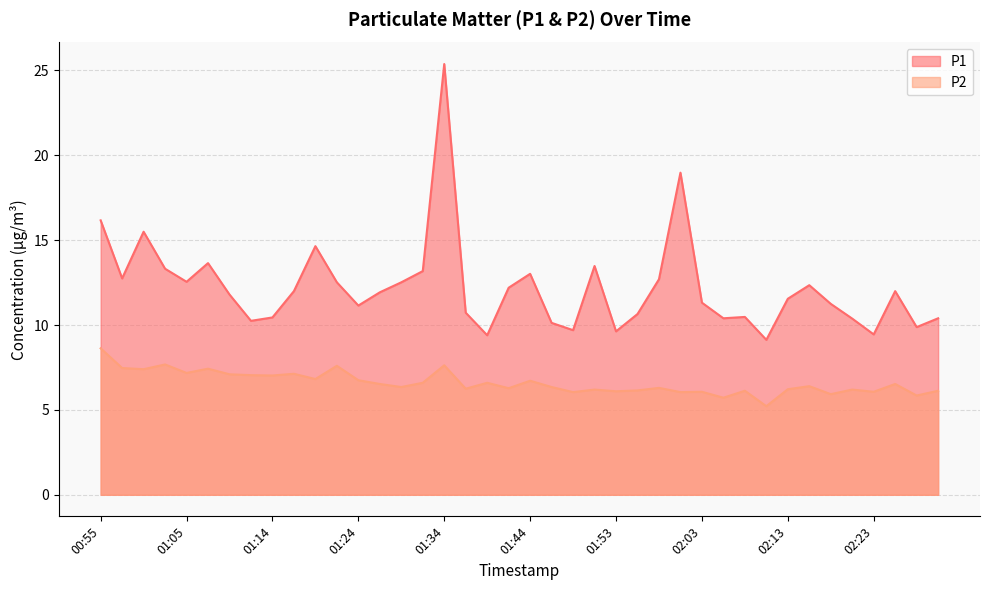

Between 00:57 and 02:15, which series saw the biggest shift?

P2